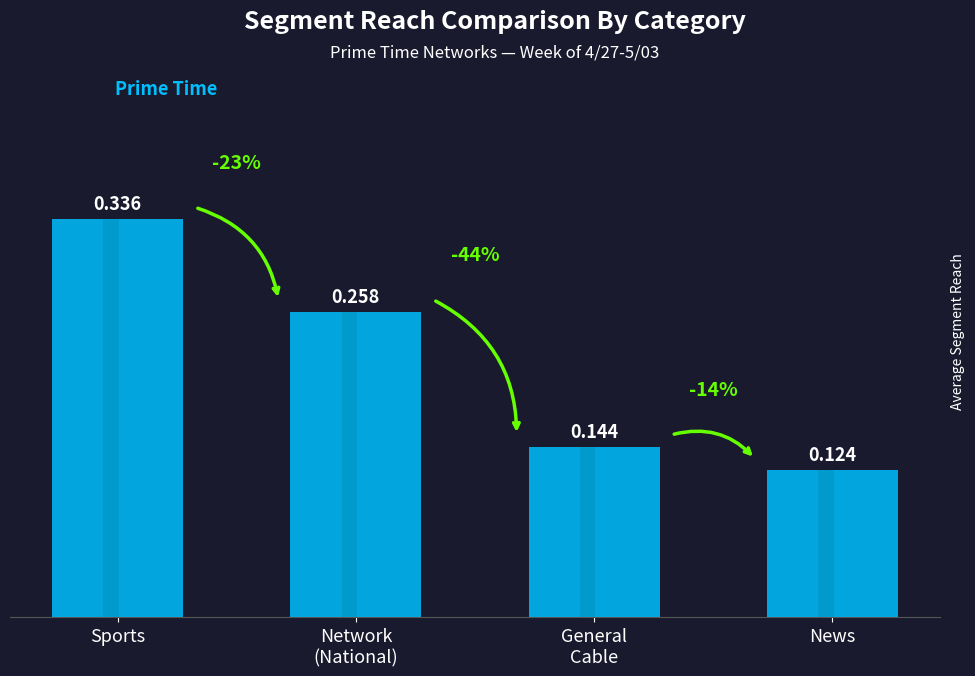

What is the difference between the maximum and minimum values?

0.2